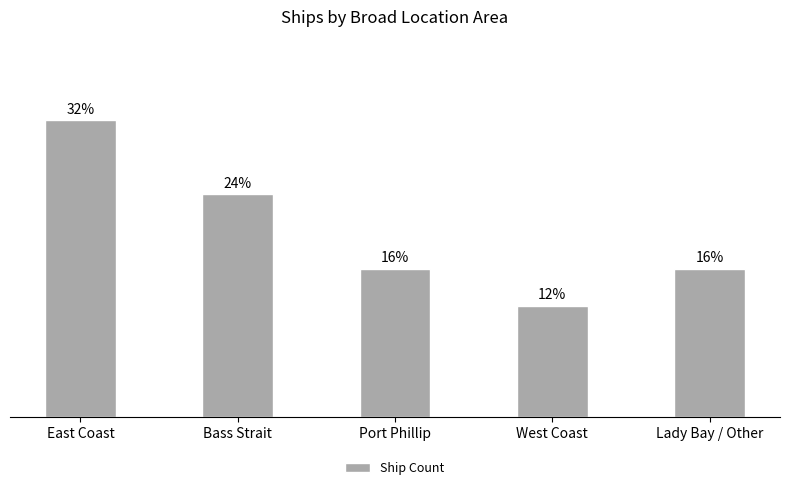

The chart shows a value of 3 at West Coast. True or false?

True